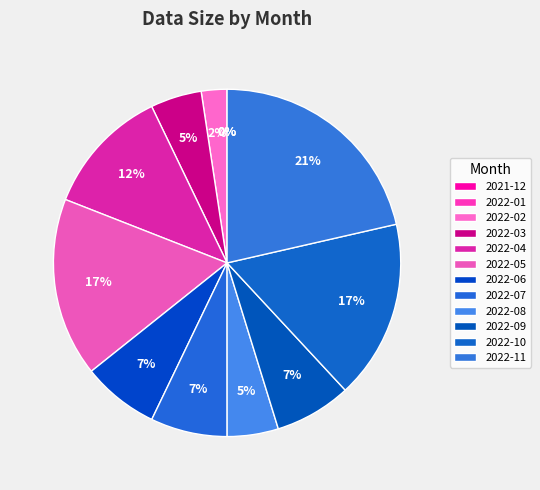

Count the number of slices in the pie.

12